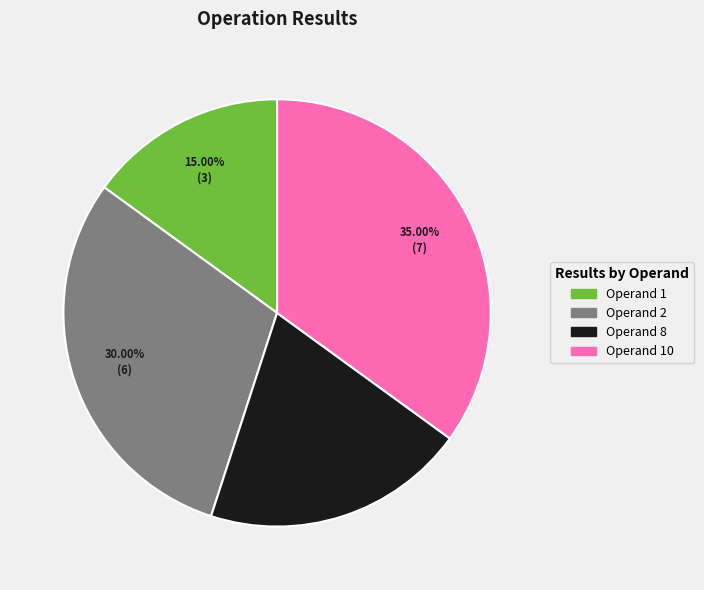

Does any single category account for the majority?

No